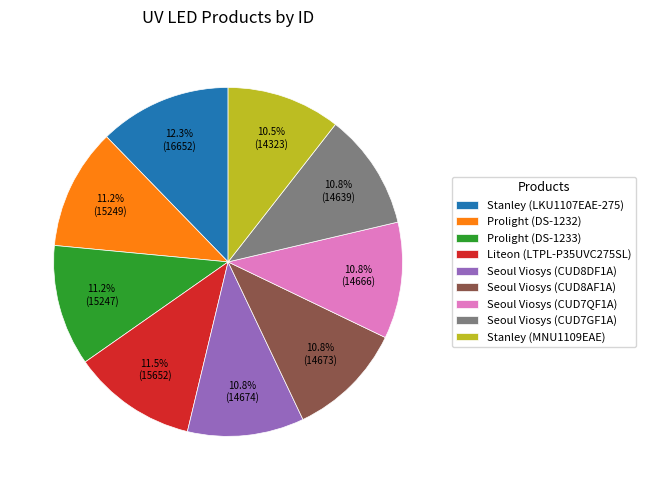

Is Seoul Viosys (CUD7GF1A) the majority of the pie?

No